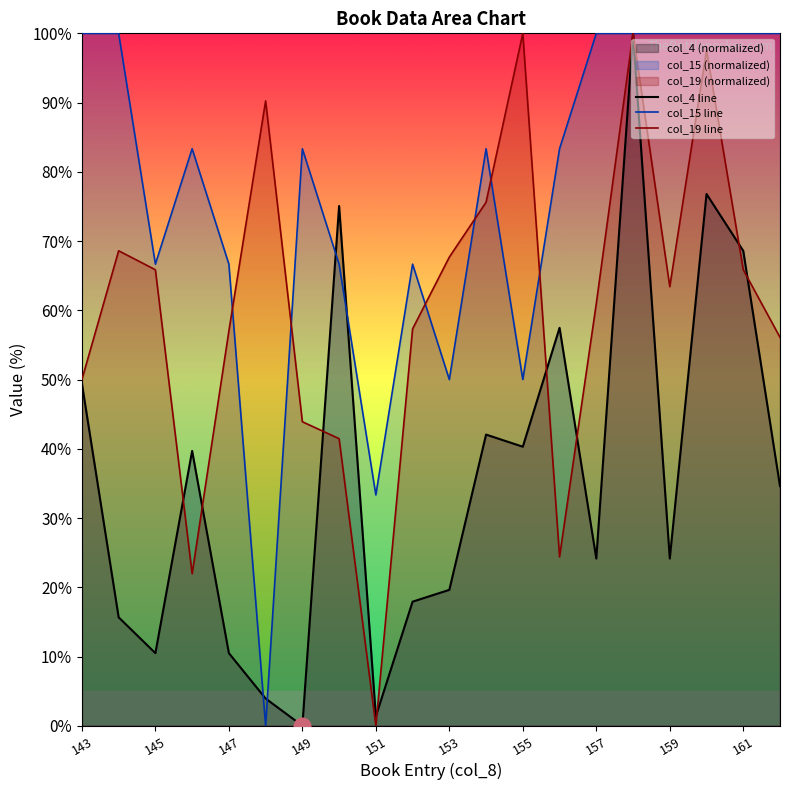

Which series has the largest total across all categories?

col_15 line